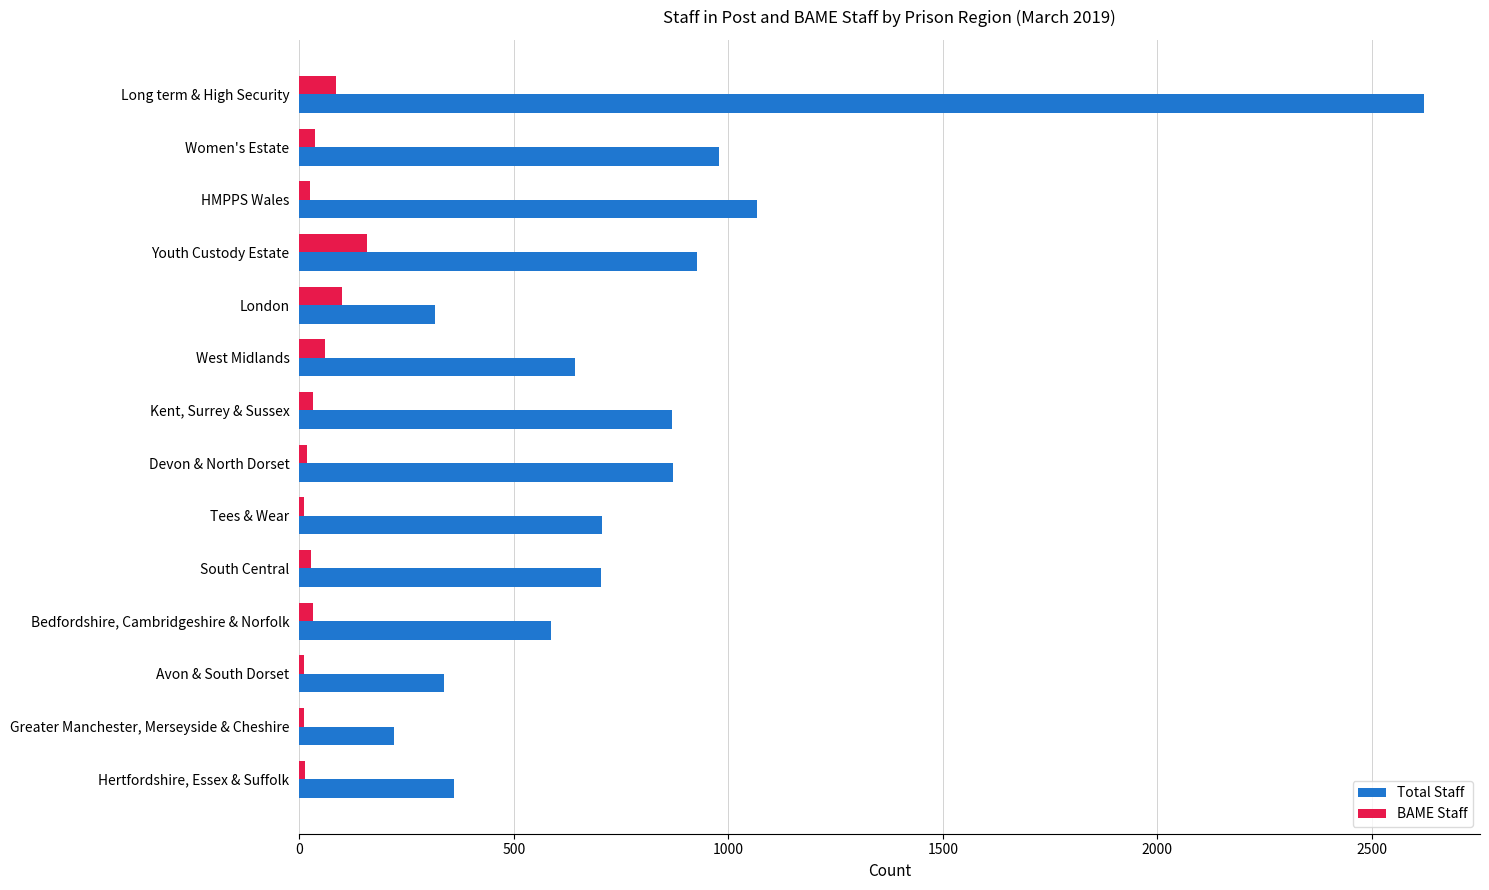

Which series has the largest total across all categories?

Total Staff